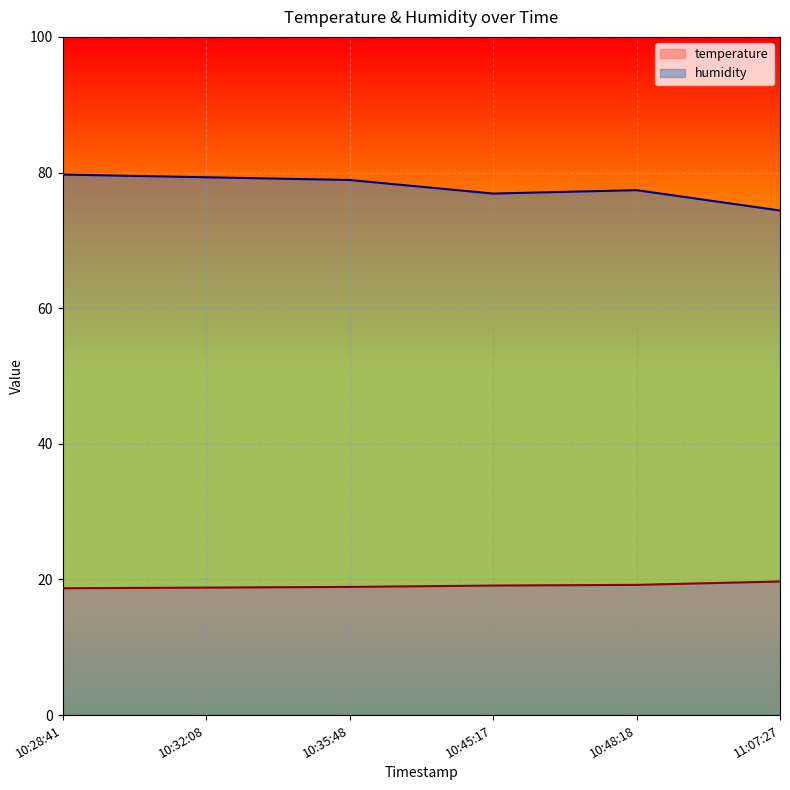

What position from the left is 10:35:48?

3